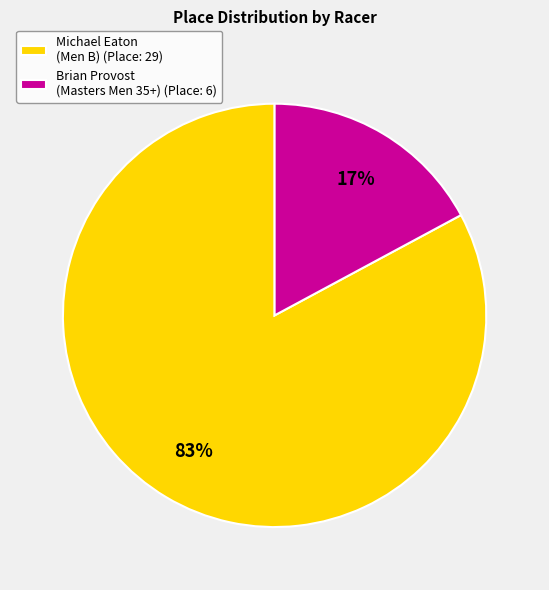

Is Michael Eaton (Men B) (Place: 29) the majority of the pie?

Yes